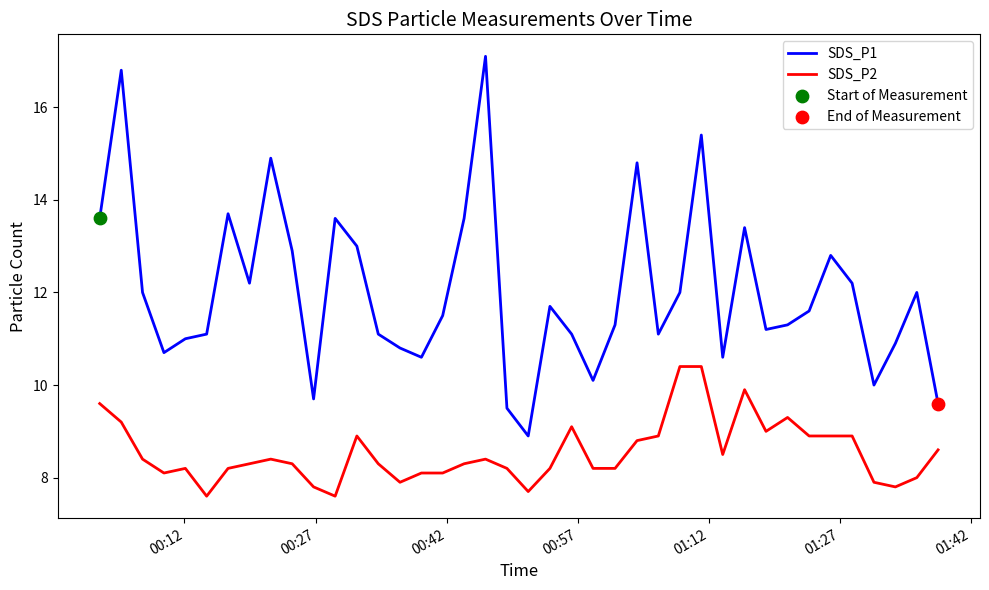

List the series in order of their peak value, highest first.

SDS_P1, SDS_P2